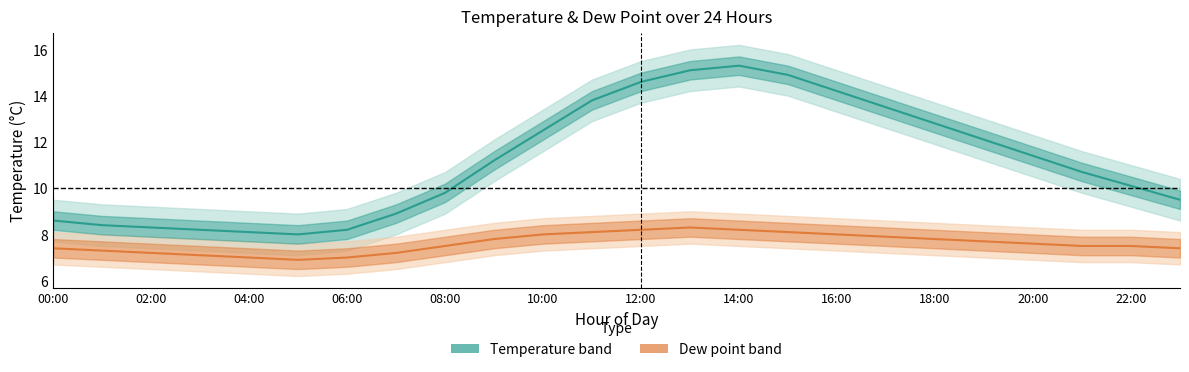

What is the difference between the maximum and minimum values in the dp_upper series?

1.4